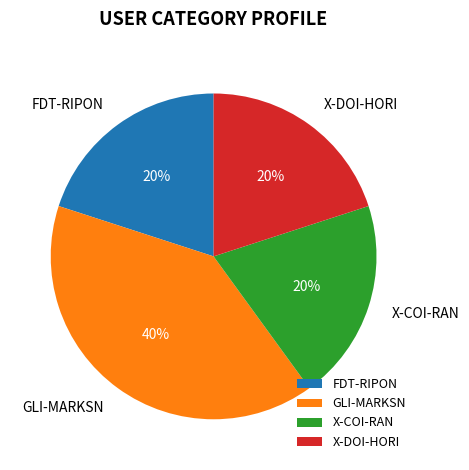

How many slices are in this pie chart?

4